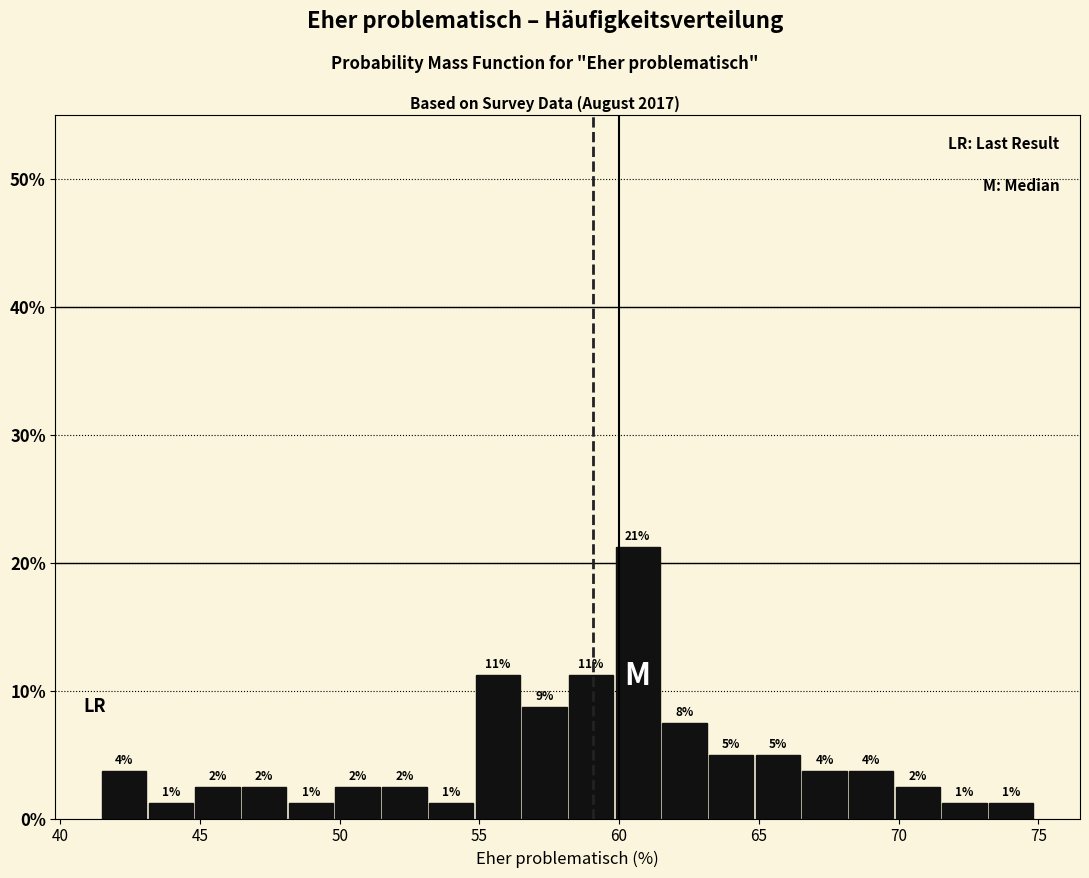

Around what value on the x-axis is the tallest bar? Give the approximate position of its centre, as read against the axis.

60.5